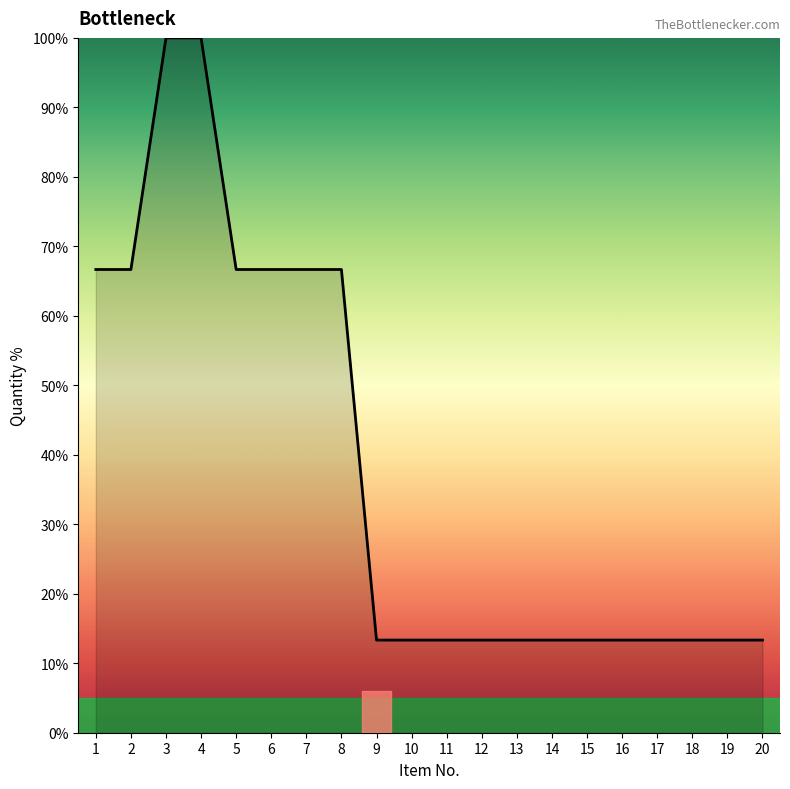

What is the smallest value displayed?

13.3